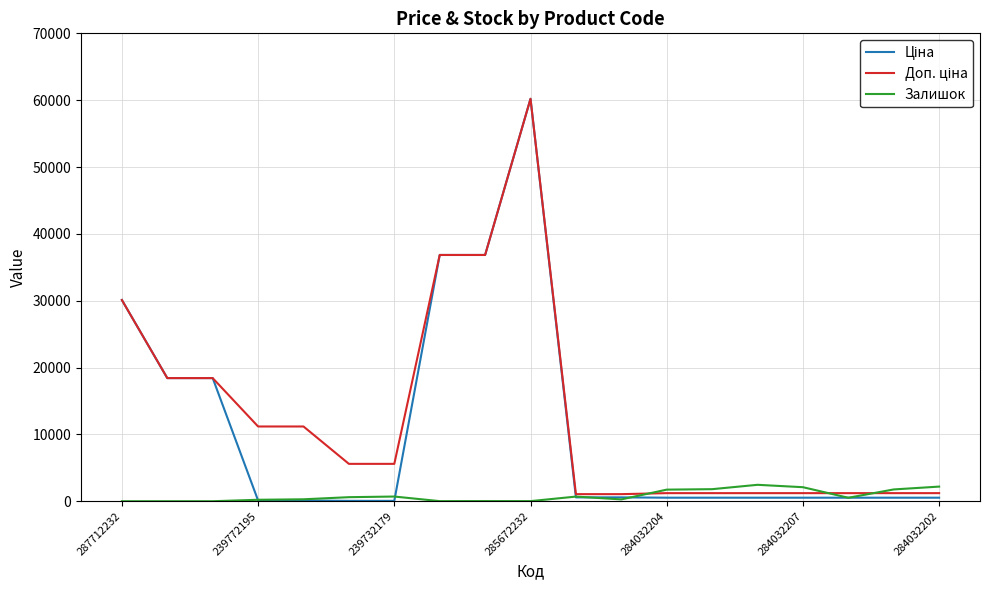

How many lines are shown in the chart?

3